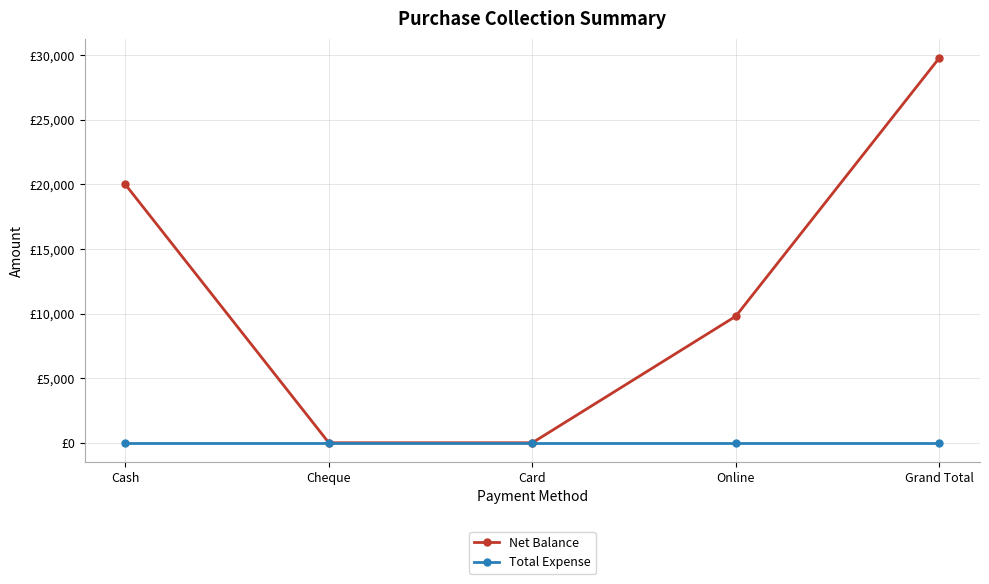

True or false: Net Balance and Total Expense intersect in this chart.

False